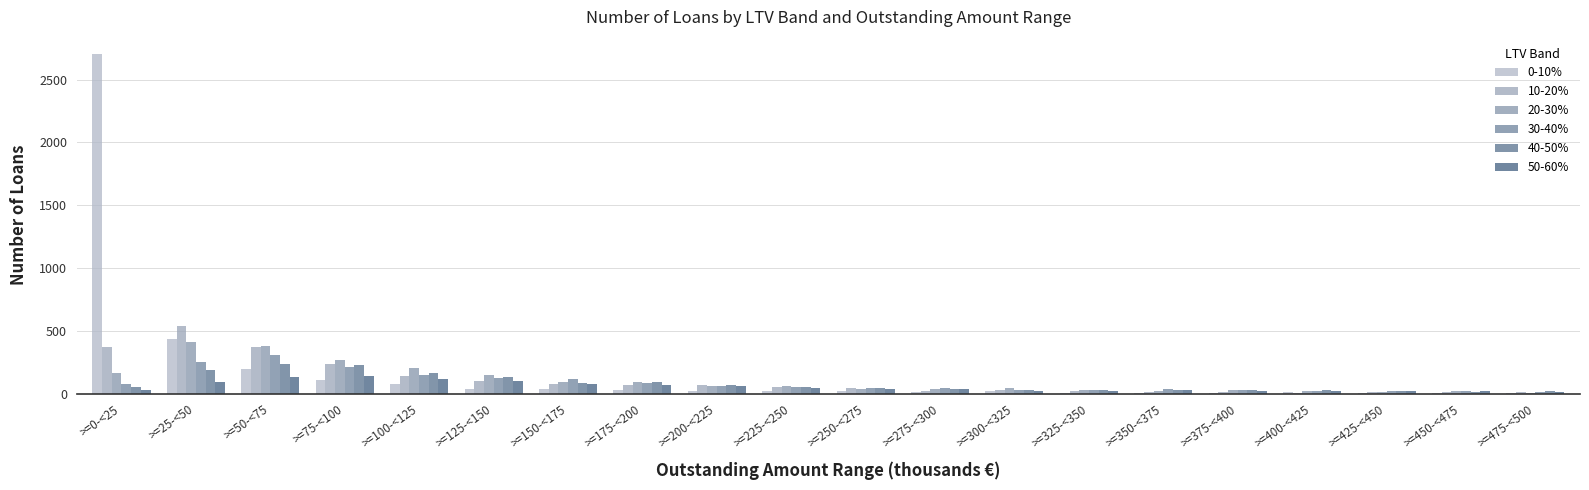

How many categories are shown in the chart?

20